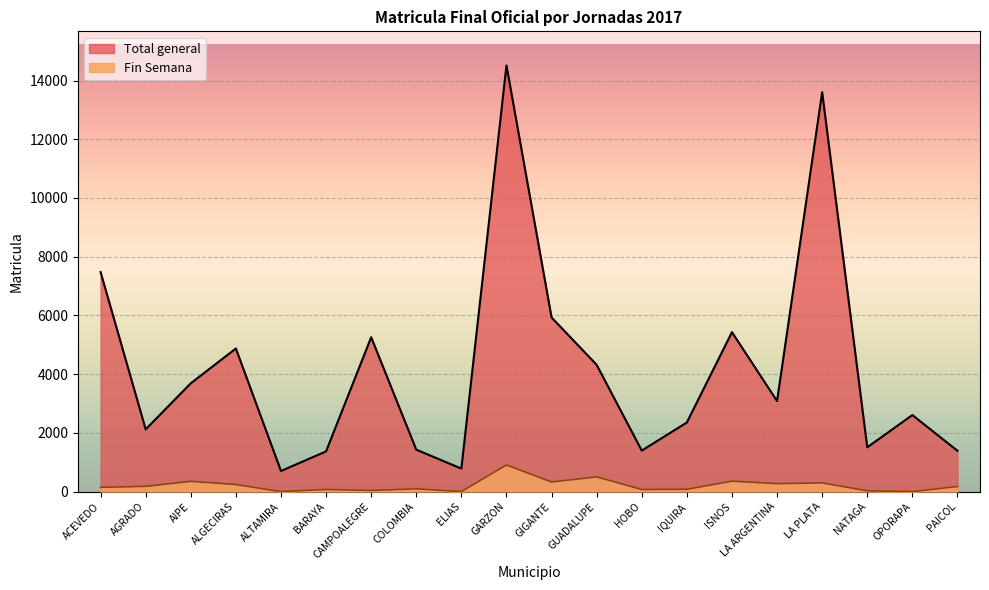

At which label is Fin Semana closest to 454?

GUADALUPE